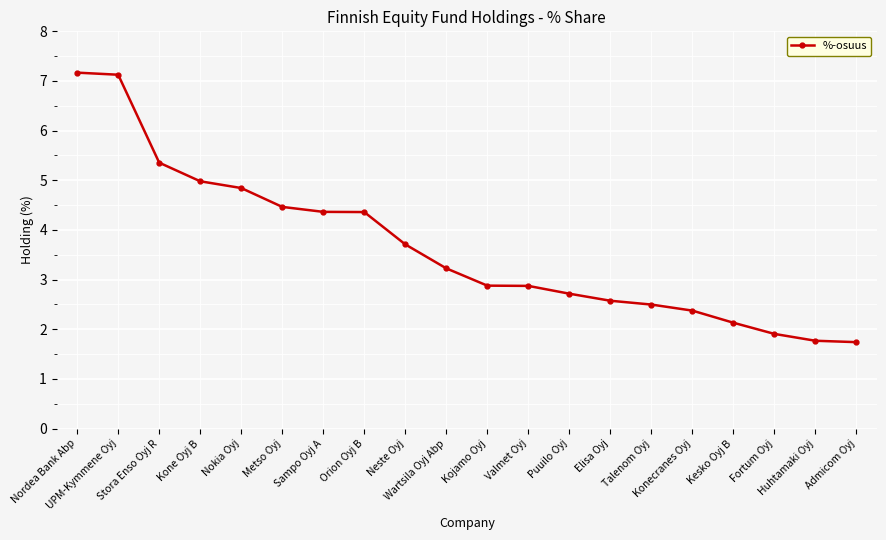

How many data points does each series have?

20